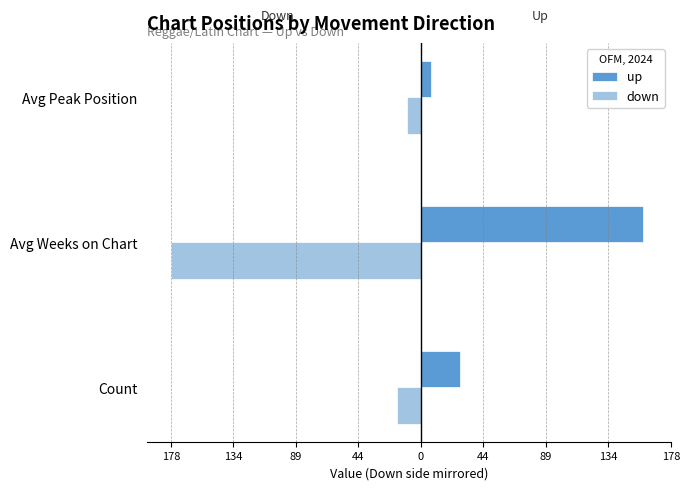

What is the average value of the down series?

-68.5